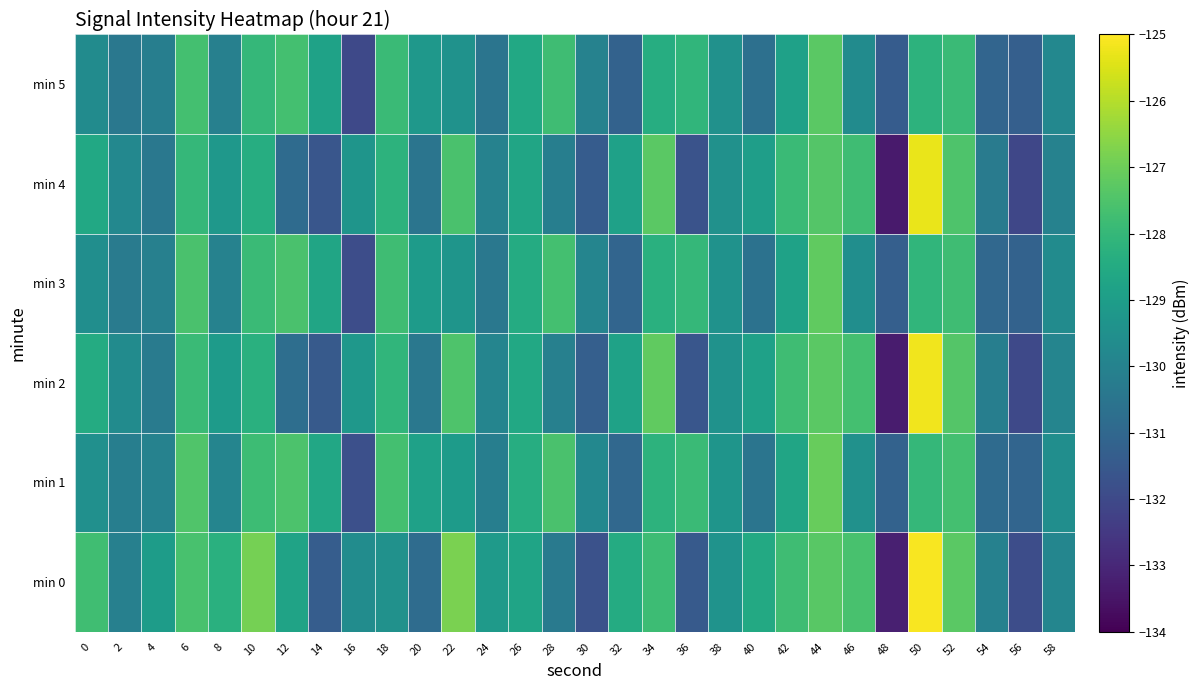

At 40, list the series in order from largest to smallest.

min 0, min 2, min 4, min 1, min 3, min 5